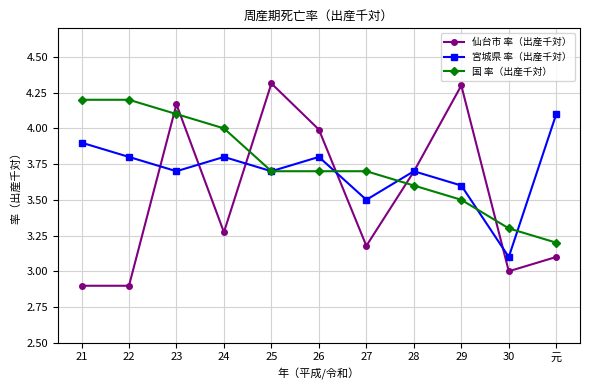

At which label is 宮城県 率（出産千対） closest to 3?

30